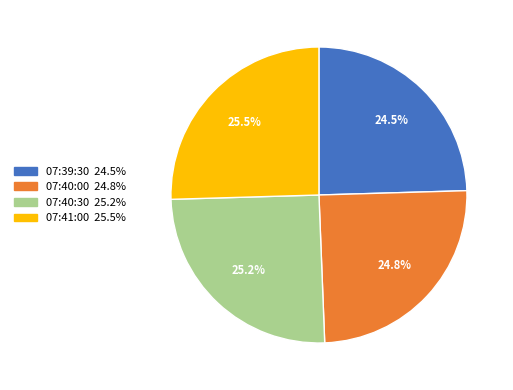

The 07:39:30 slice represents 10% of the pie. True or false?

False